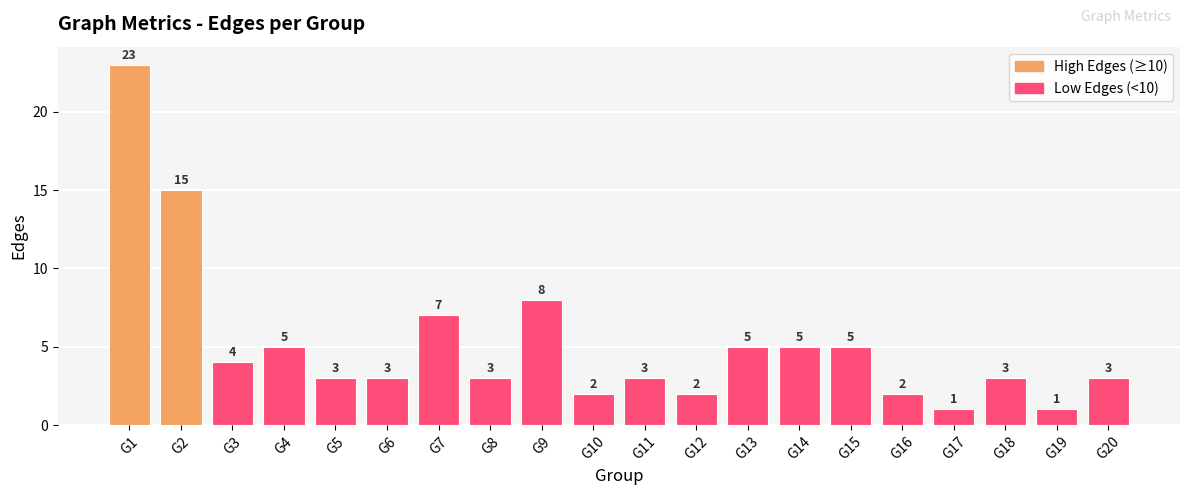

At which label does the data first exceed 3?

G1